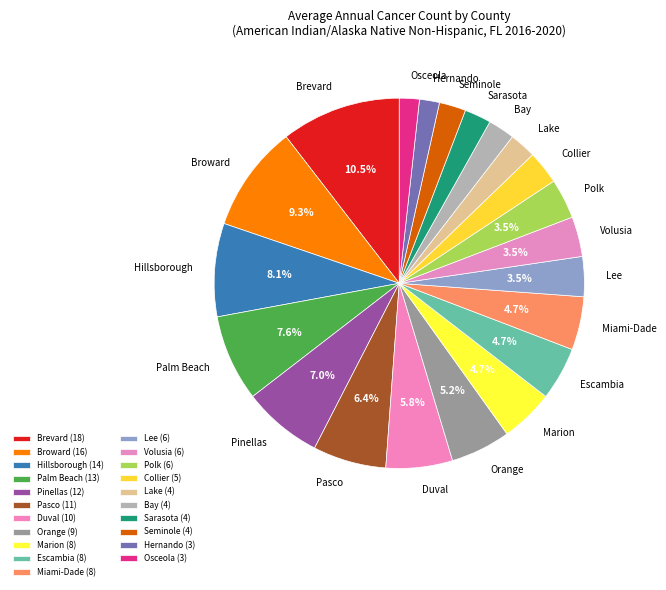

The Pasco slice represents 1% of the pie. True or false?

False